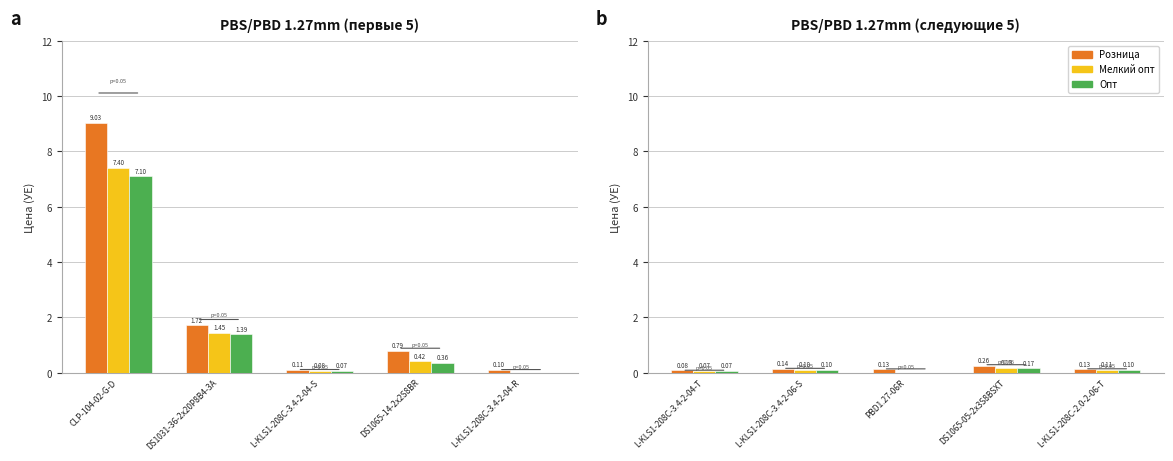

What is the label of the 2nd bar from the left?

L-KLS1-208C-3.4-2-06-S